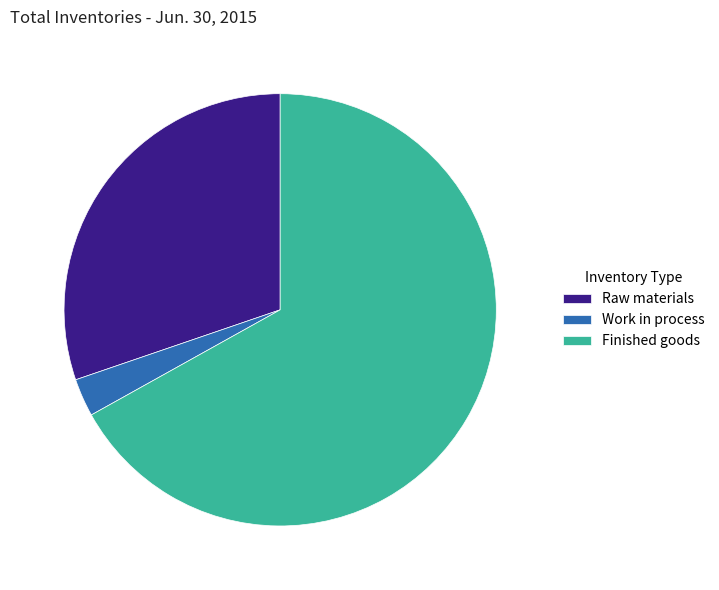

What is the smallest slice in the pie chart?

Work in process